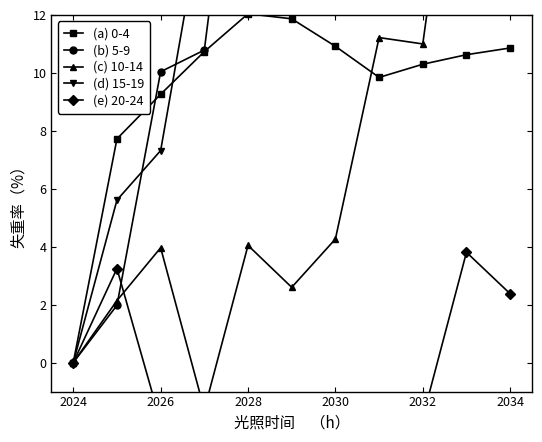

The value of (a) 0-4 at 2026 is 14.6. True or false?

False